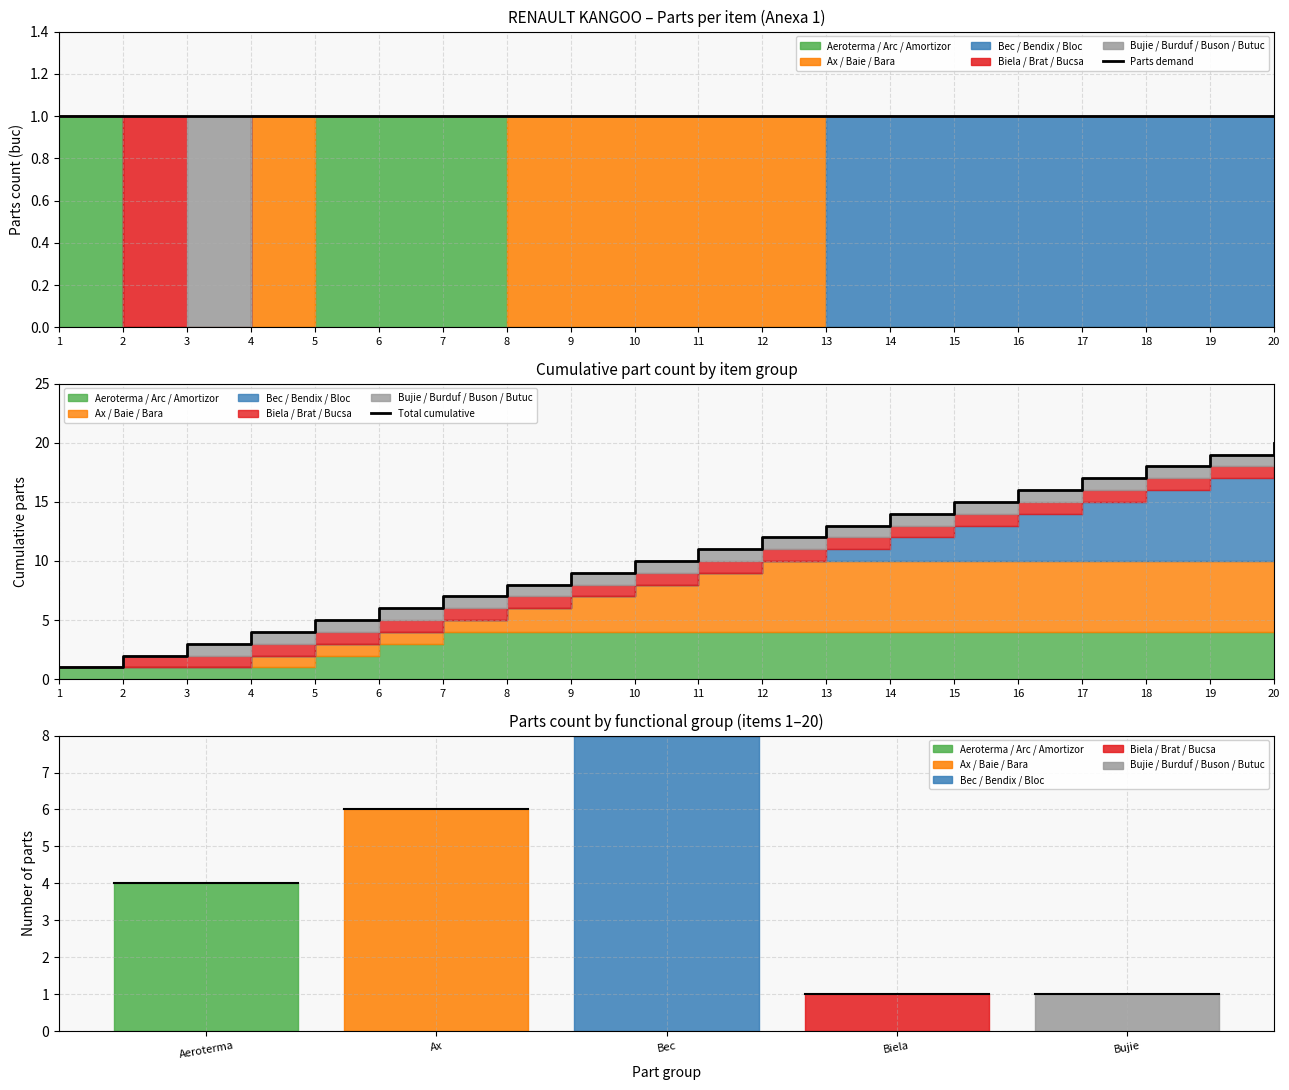

At which category does the chart reach its minimum across all series?

1